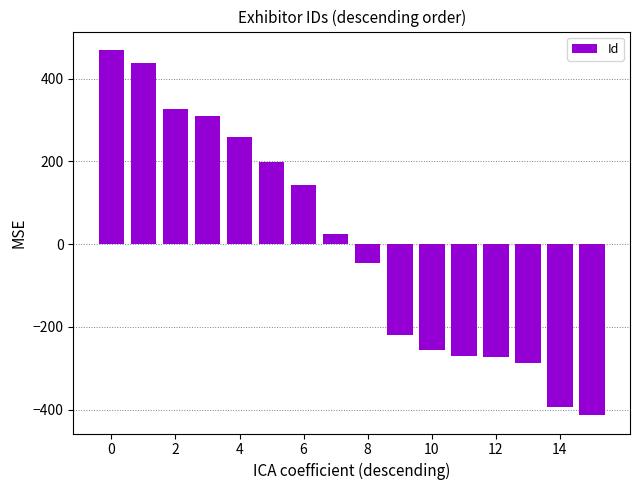

What is the value of the 15th bar from the left?

-394.7